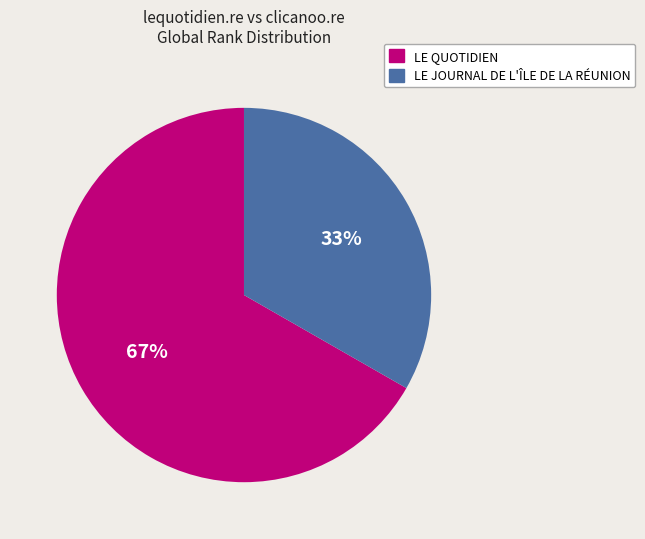

Is it true that LE JOURNAL DE L'ÎLE DE LA RÉUNION is 27% of the pie?

False